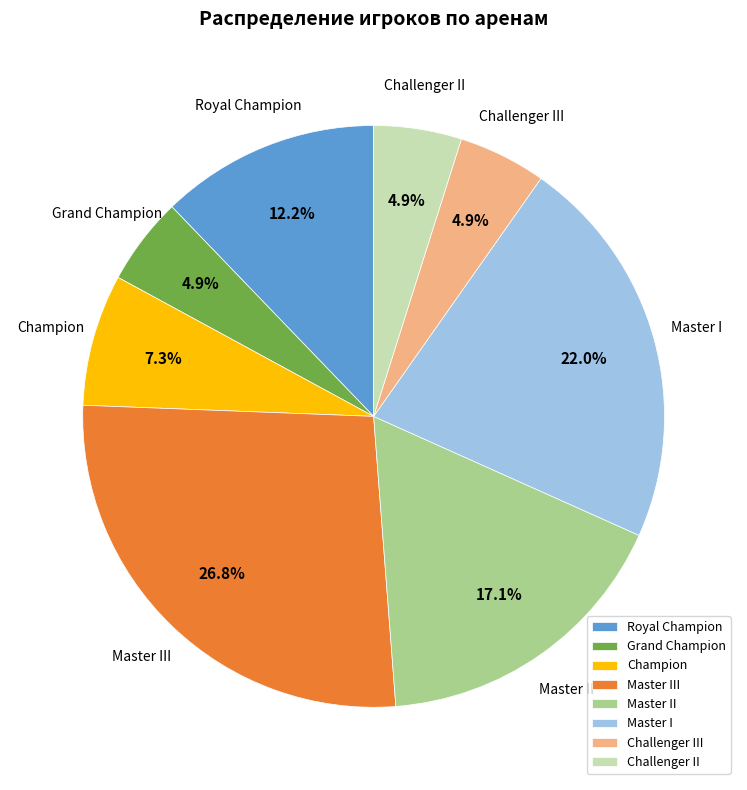

Does Challenger II represent more than half of the total?

No